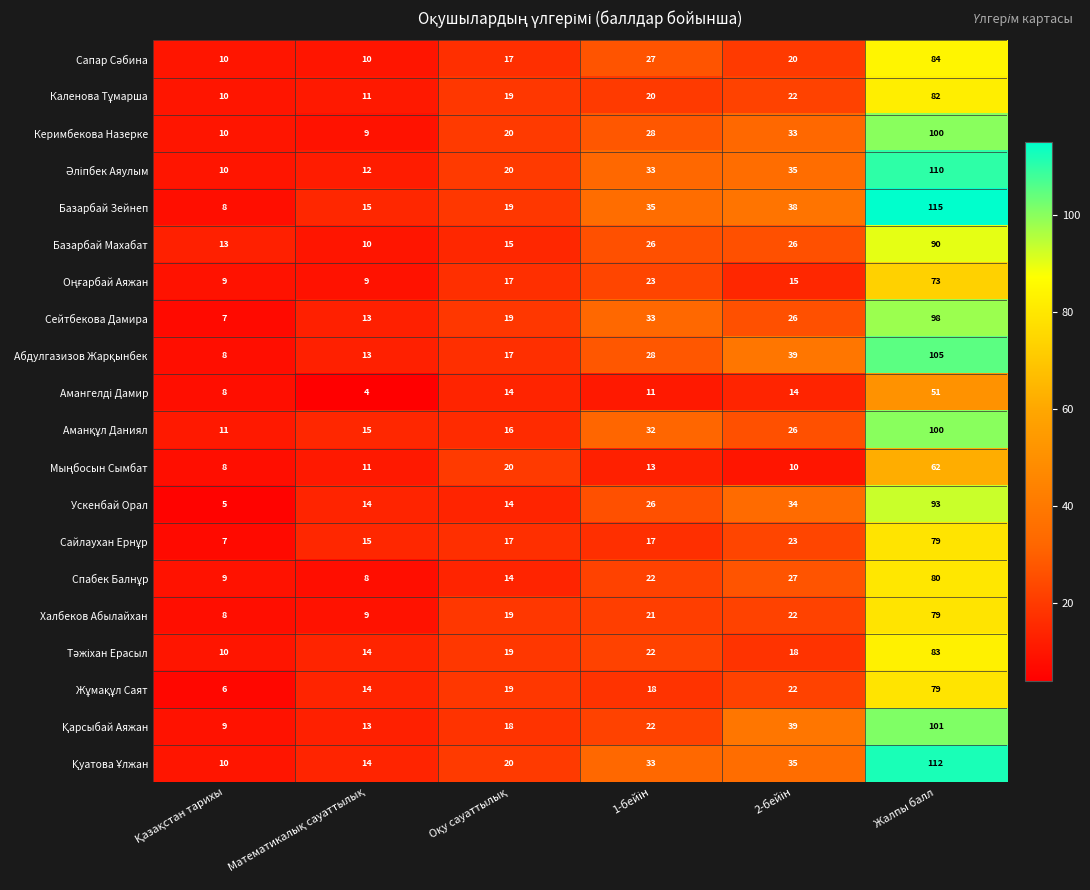

What is the greatest value displayed?

115